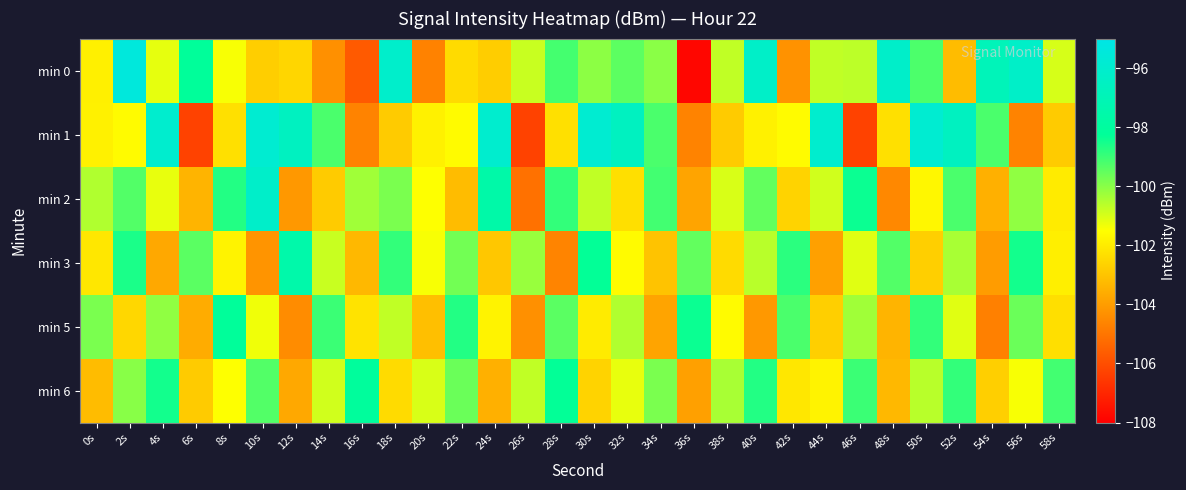

List the series in order of their peak value, lowest first.

min 5, min 6, min 3, min 2, min 1, min 0